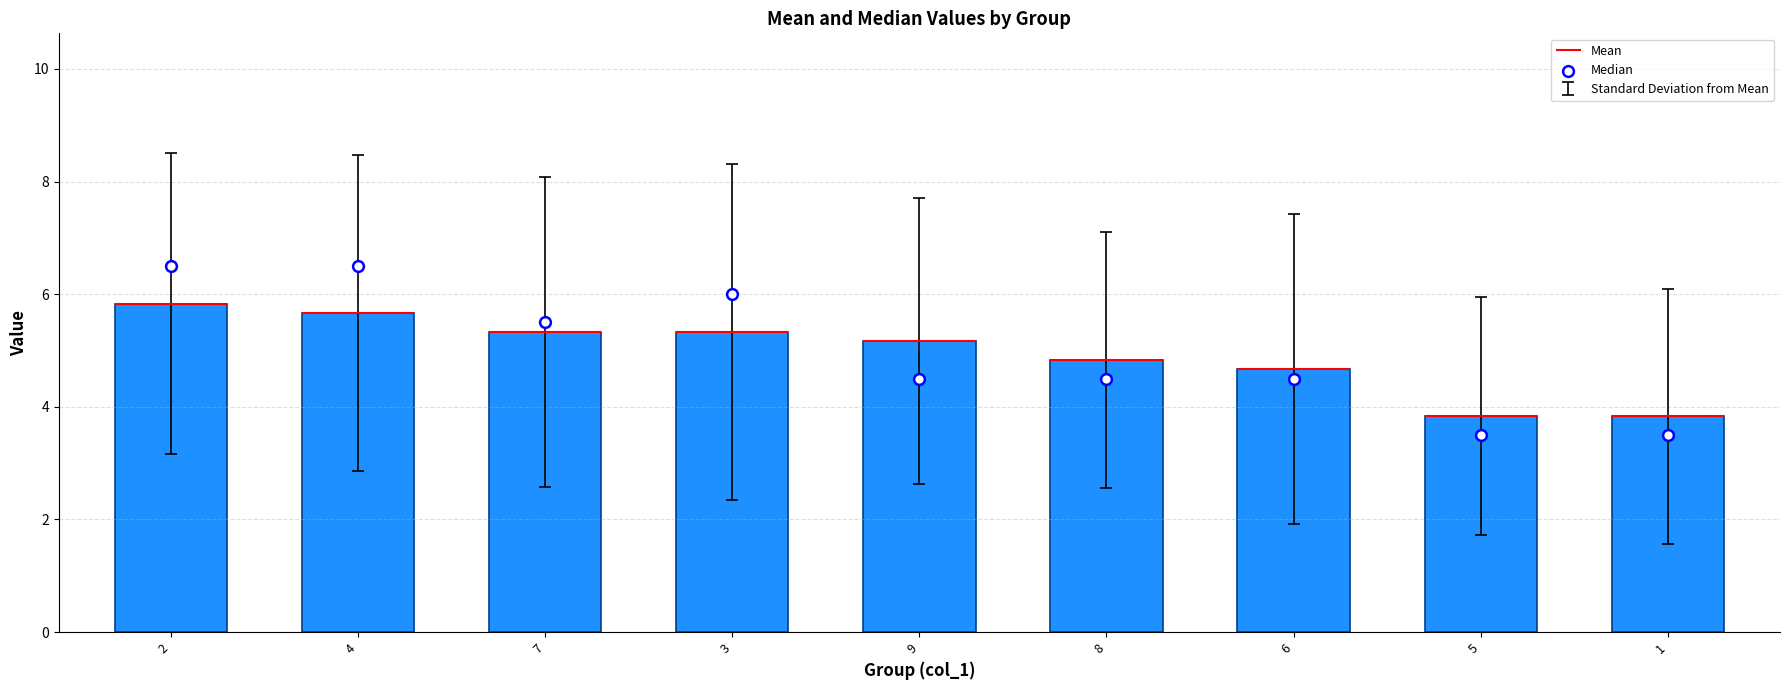

At which category is the sum across all series the highest?

2